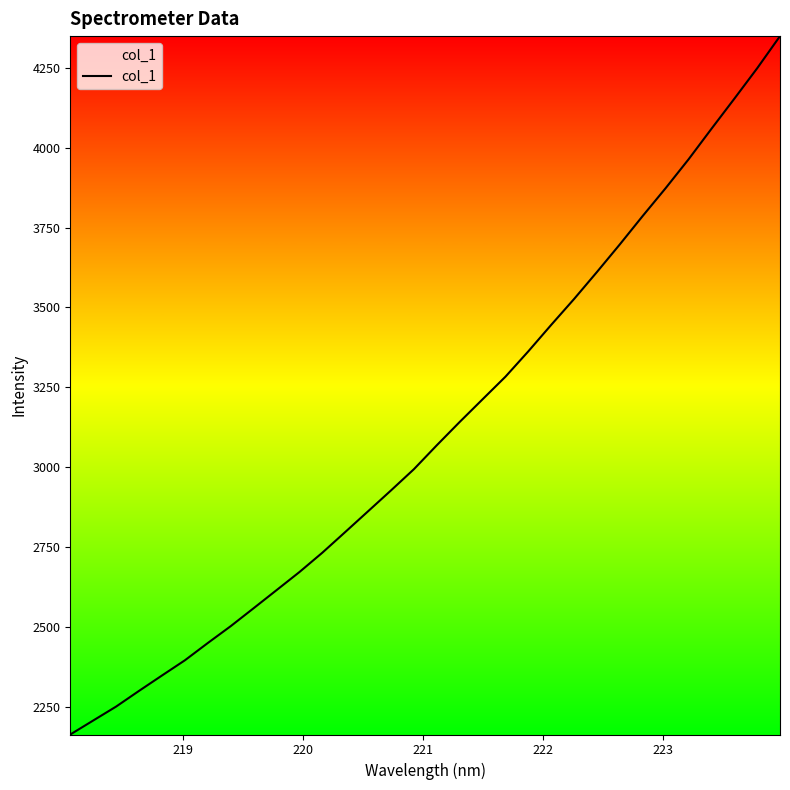

What is the smallest value displayed?

2163.3